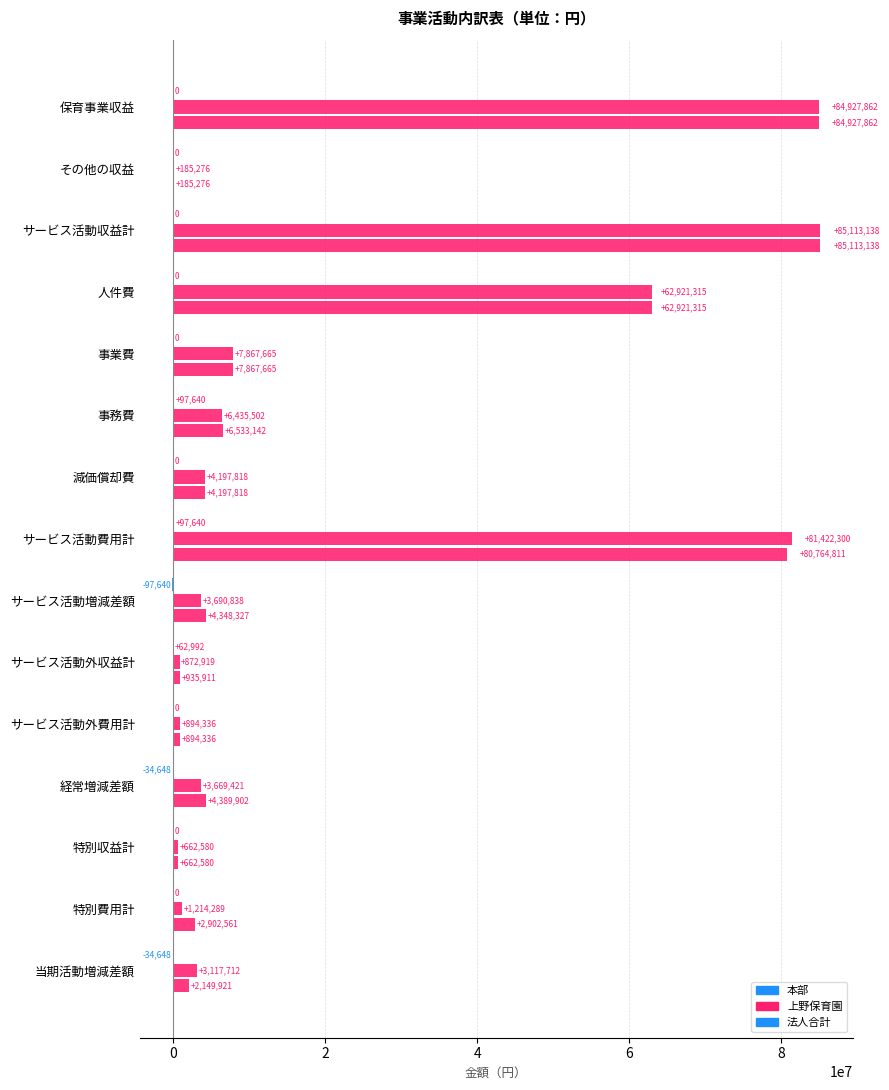

Reading left to right, extract all data points from this chart.

本部: 0	0	0	0	0	97640	0	97640	-97640	62992	0	-34648	0	0	-34648
上野保育園: 84927862	185276	85113138	62921315	7867665	6435502	4197818	81422300	3690838	872919	894336	3669421	662580	1214289	3117712
法人合計: 84927862	185276	85113138	62921315	7867665	6533142	4197818	80764811	4348327	935911	894336	4389902	662580	2902561	2149921